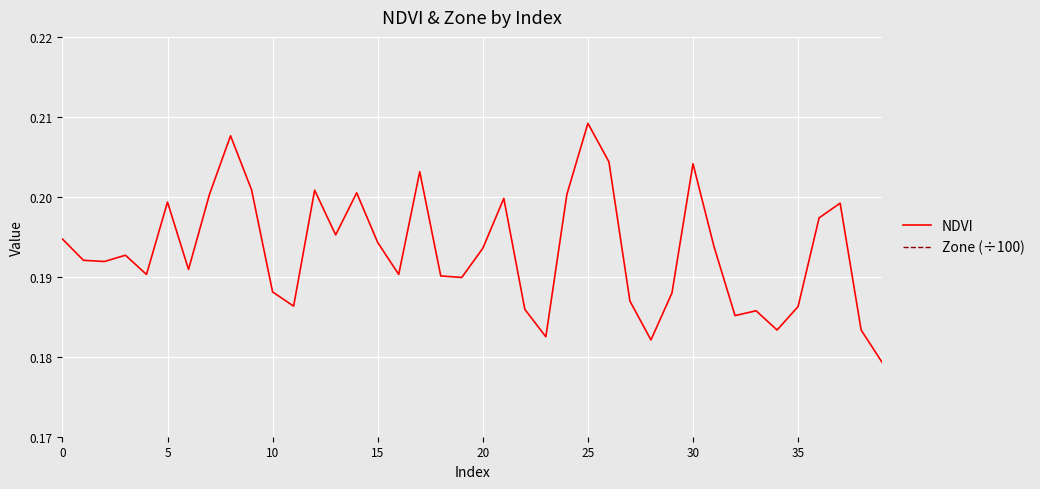

True or false: NDVI has a value of 0.3 at 10.

False